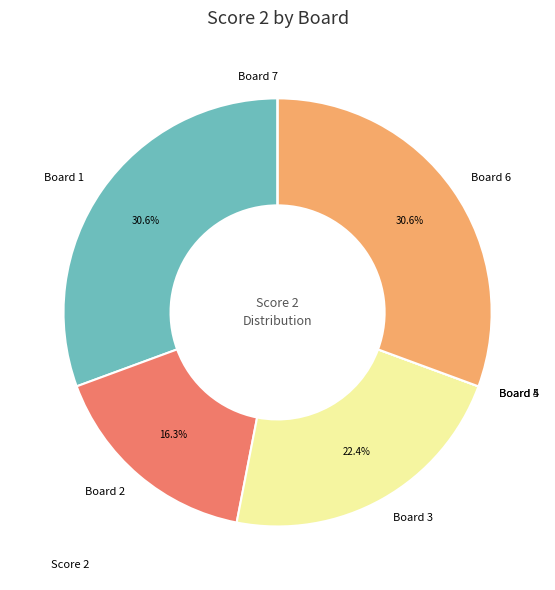

What portion of the pie excludes Board 3?

77.6%